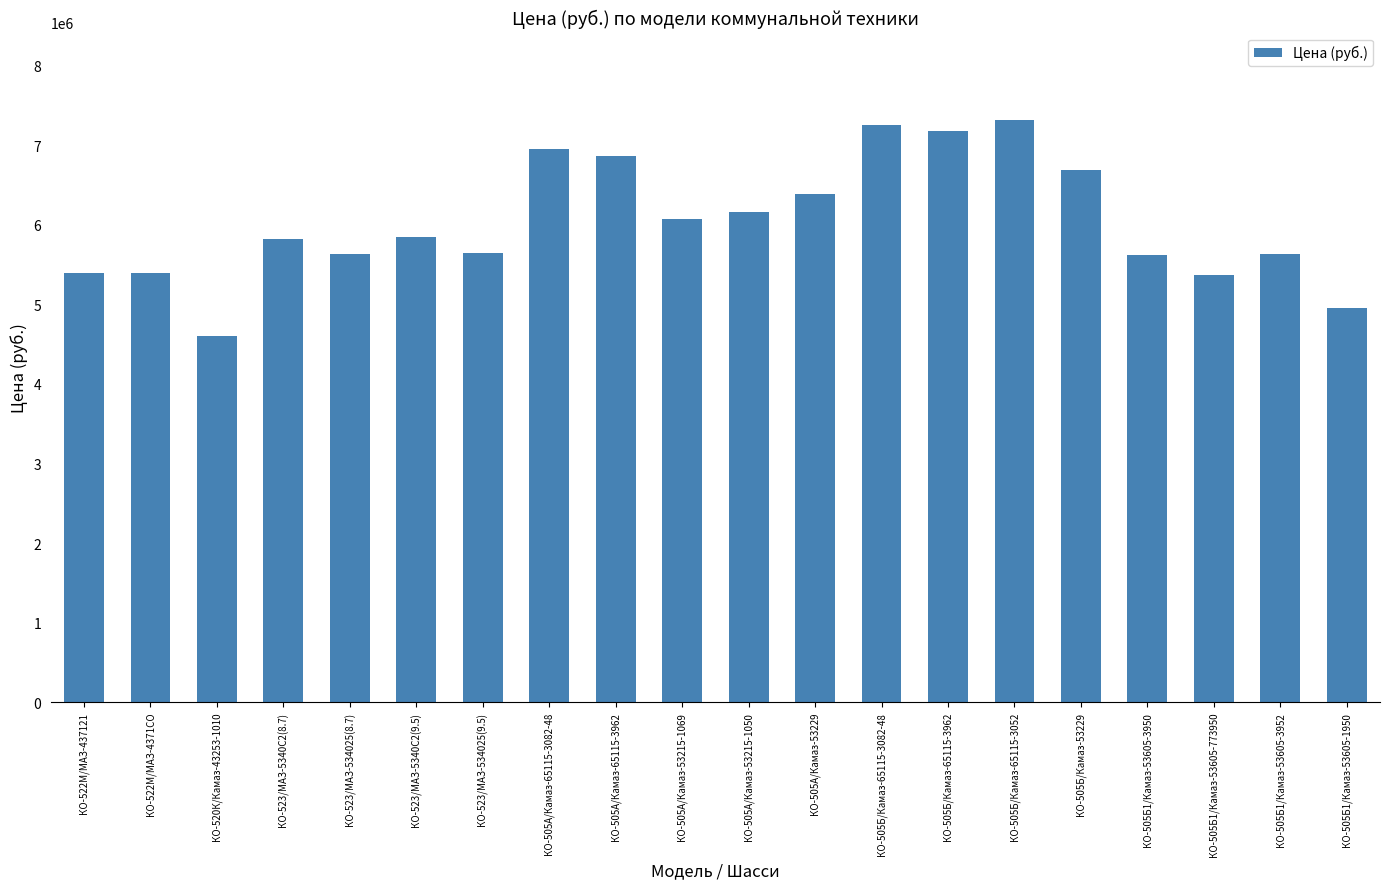

What is the maximum value shown in the chart?

7320644